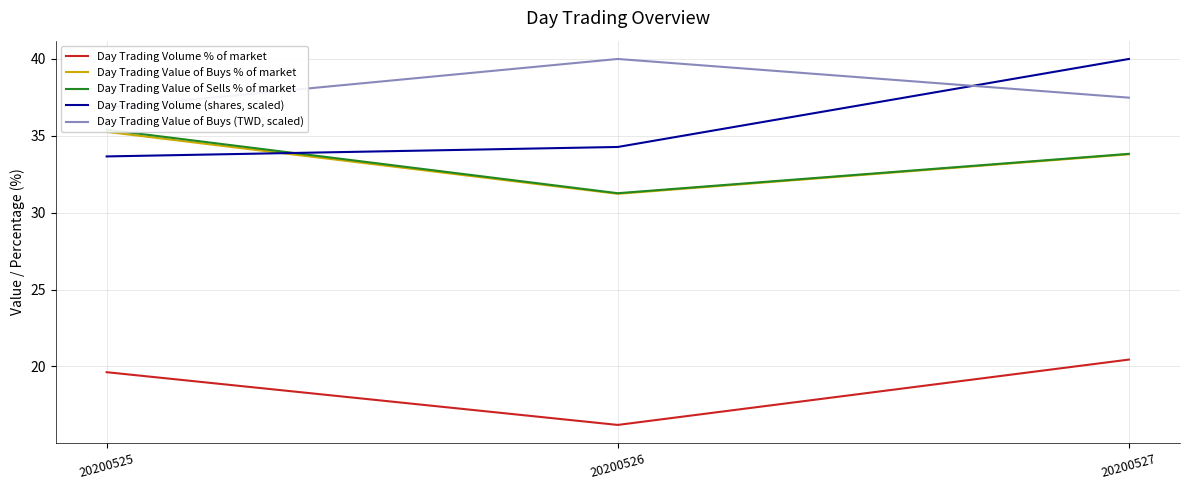

Is the value of Day Trading Volume (shares, scaled) at 20200525 greater than the value of Day Trading Value of Buys (TWD, scaled) at 20200527?

No